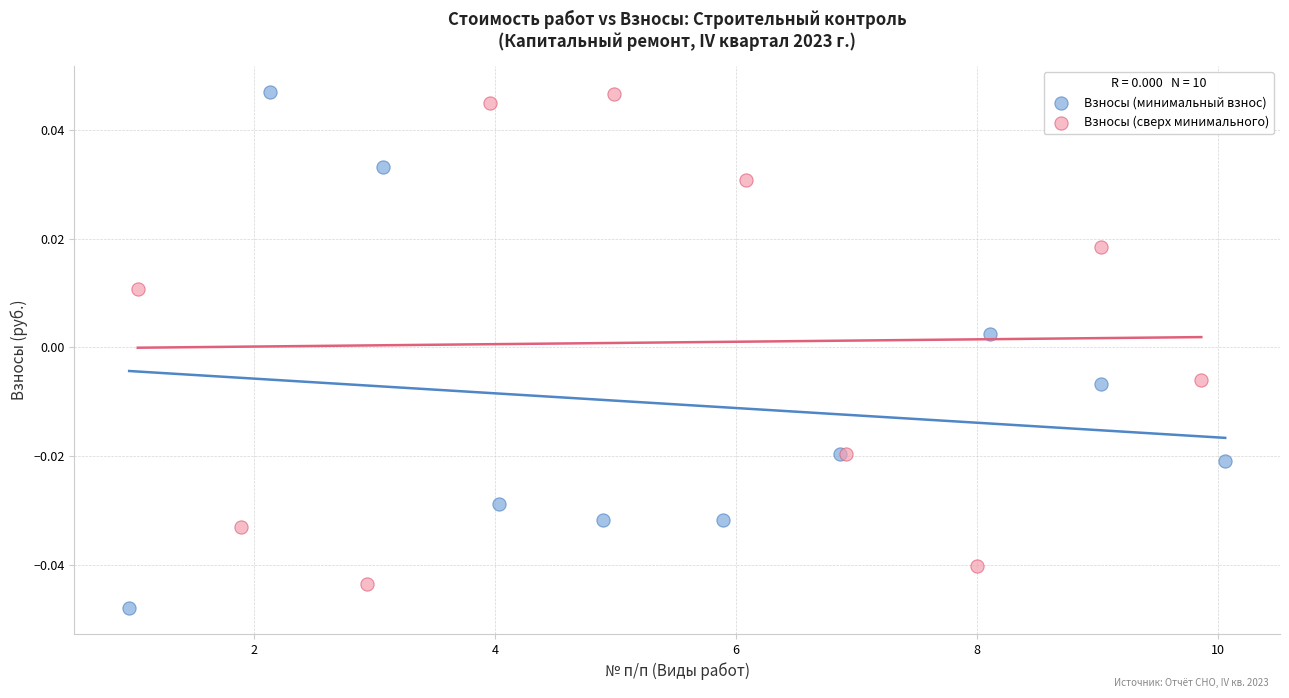

Which series has the largest Y range (max minus min)?

Взносы (минимальный взнос)